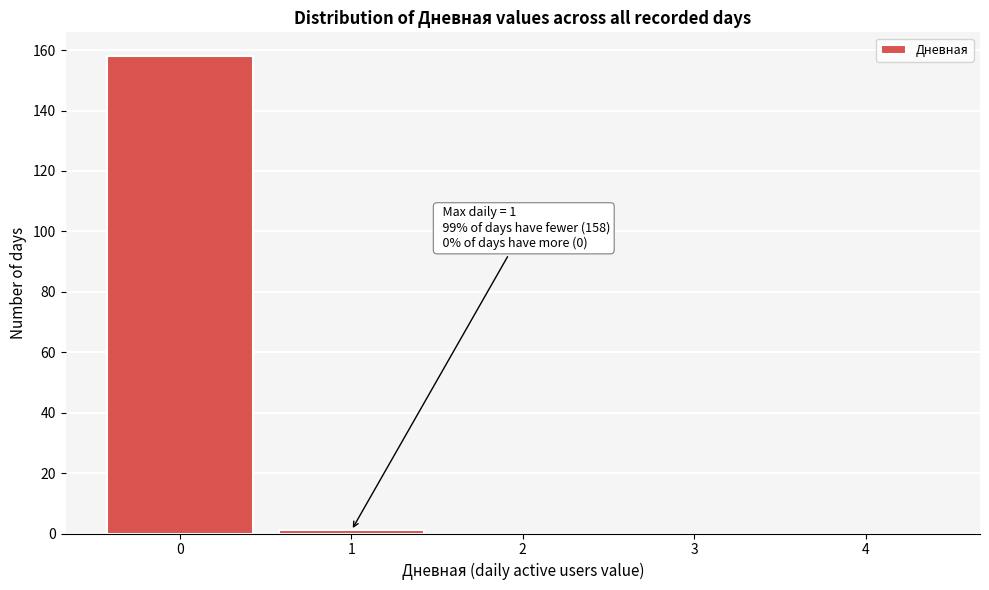

Reading left to right, transcribe all the data shown in this chart.

0=158	1=1	2=0	3=0	4=0